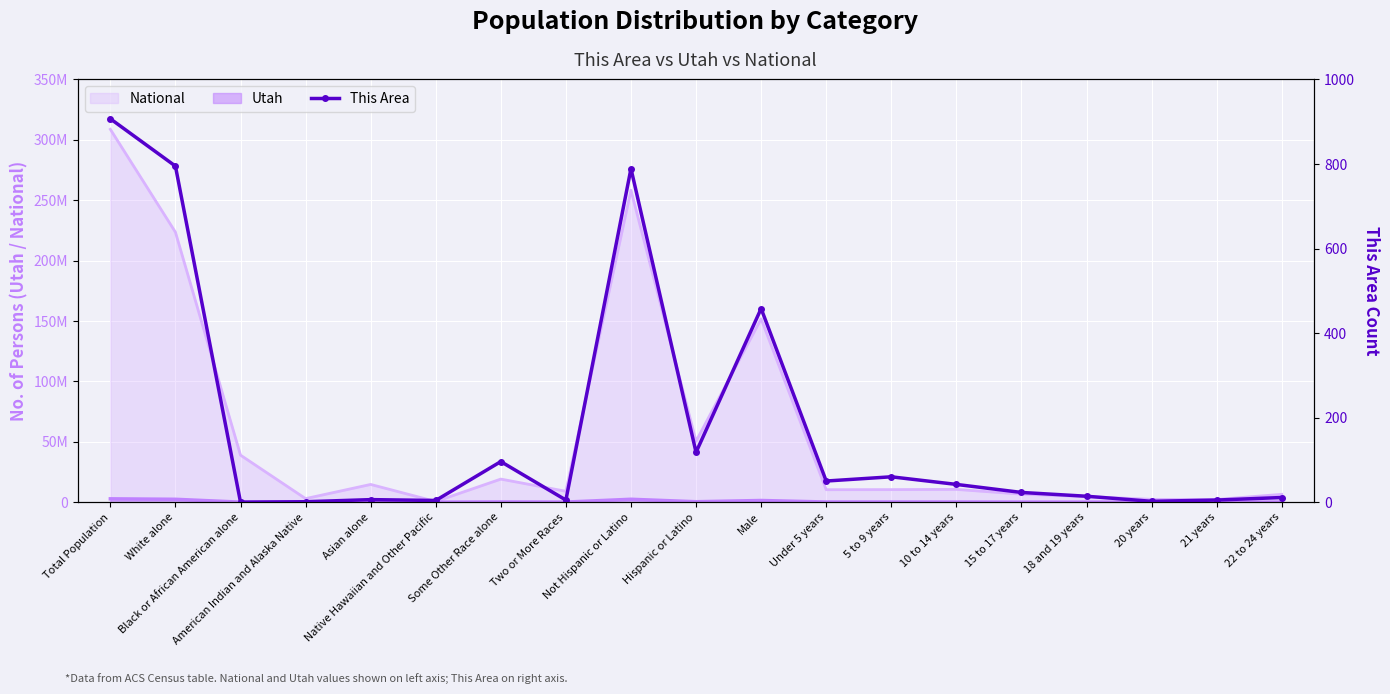

What is the difference between the second highest and minimum values?

795